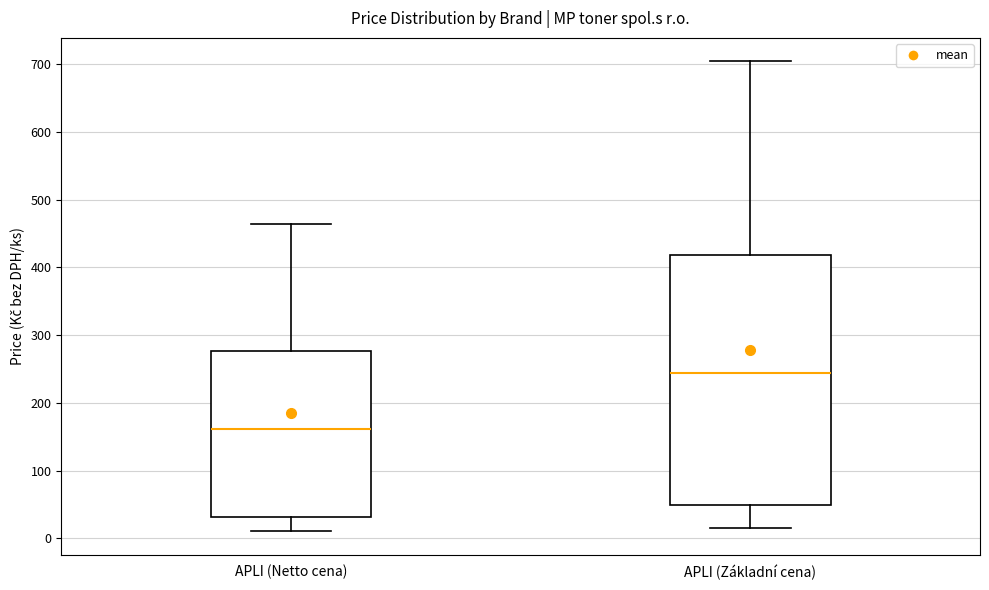

Reading left to right, read every box against the y-axis: the position of its median line, the range the box covers, and the ends of its whiskers. The values are not printed on the chart, so give them approximately, as read against the axis.

APLI (Netto cena): median 160, box 30 to 280, whiskers 10 to 460
APLI (Základní cena): median 240, box 50 to 420, whiskers 20 to 700